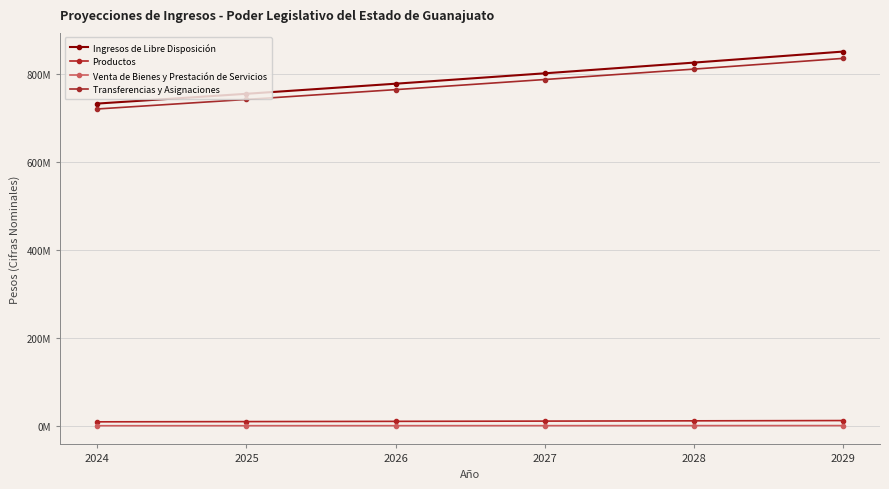

Is this an area chart (filled region under the line)?

No